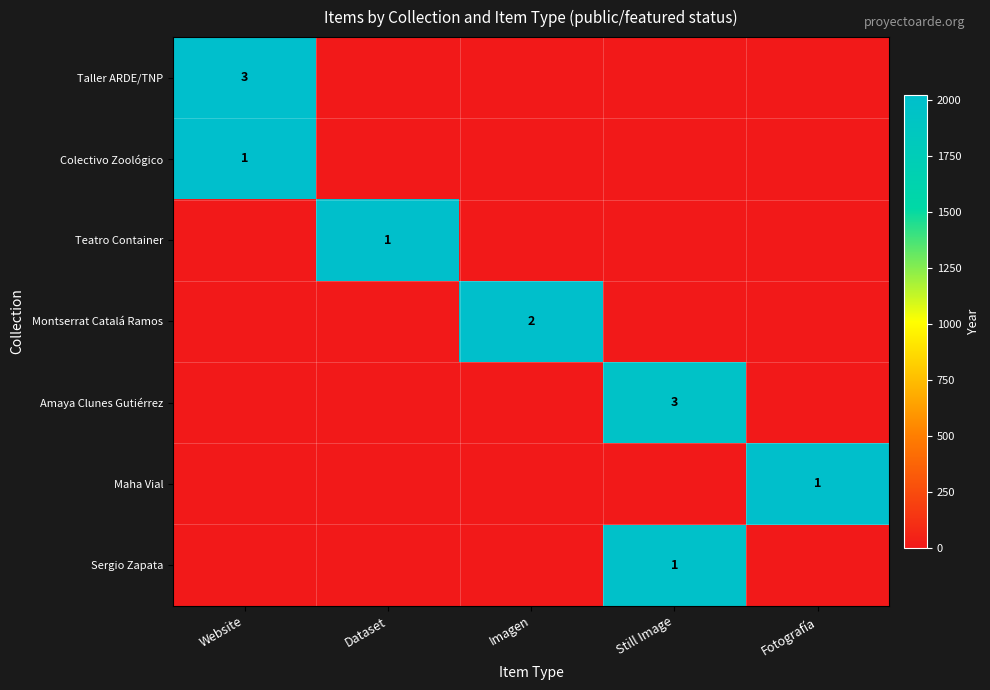

How many distinct data groups are displayed?

7